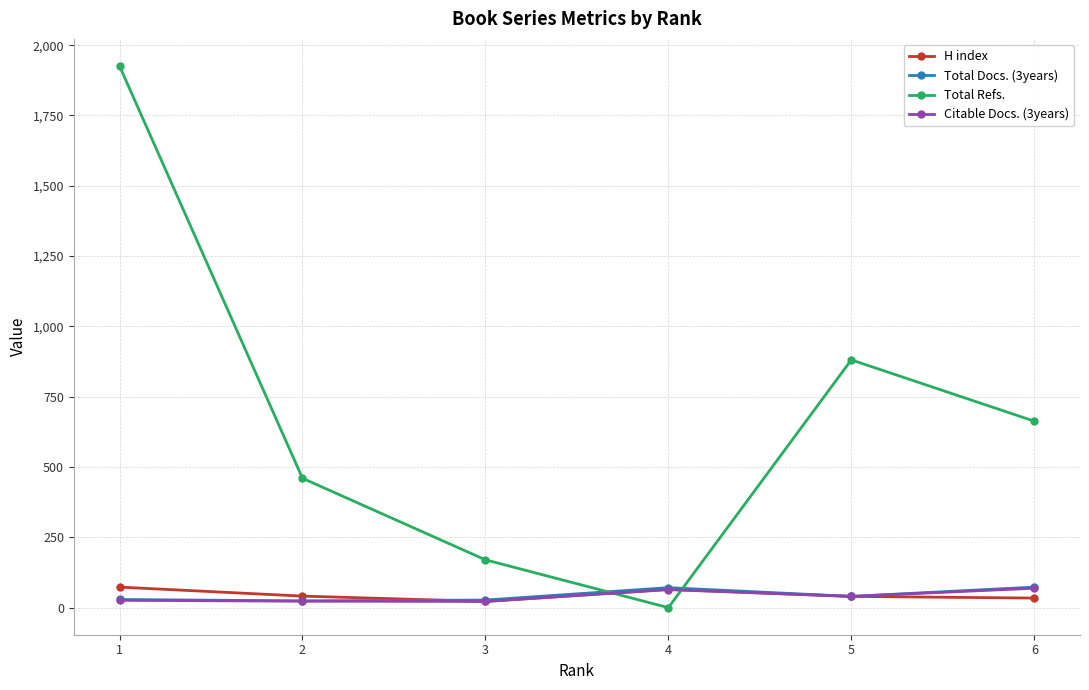

Which series has the largest range (max minus min)?

Total Refs.